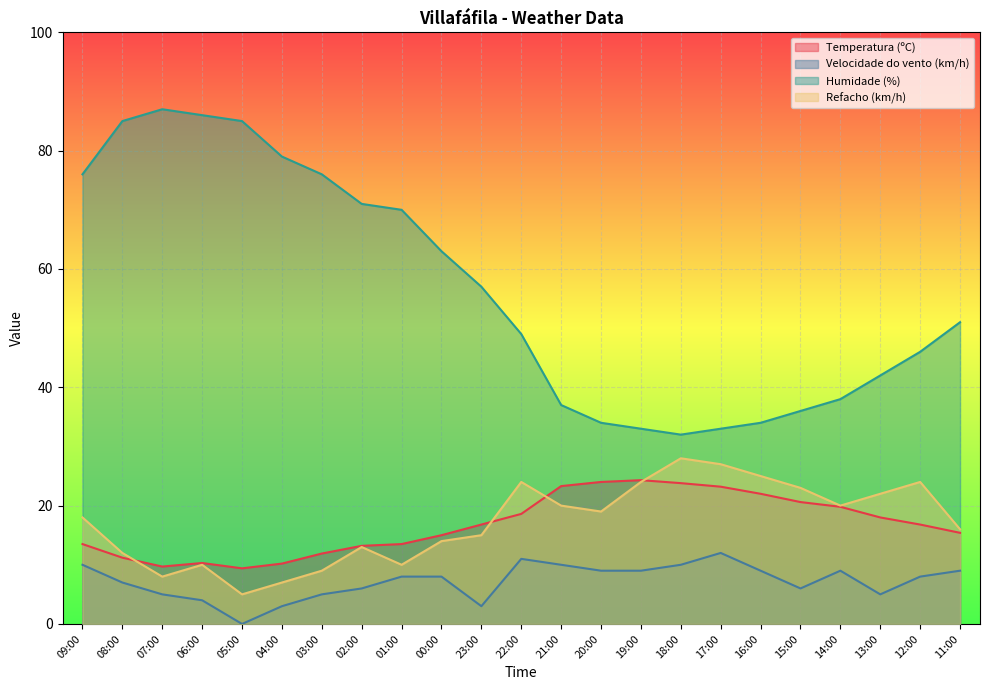

At how many categories does at least one series exceed 43?

14